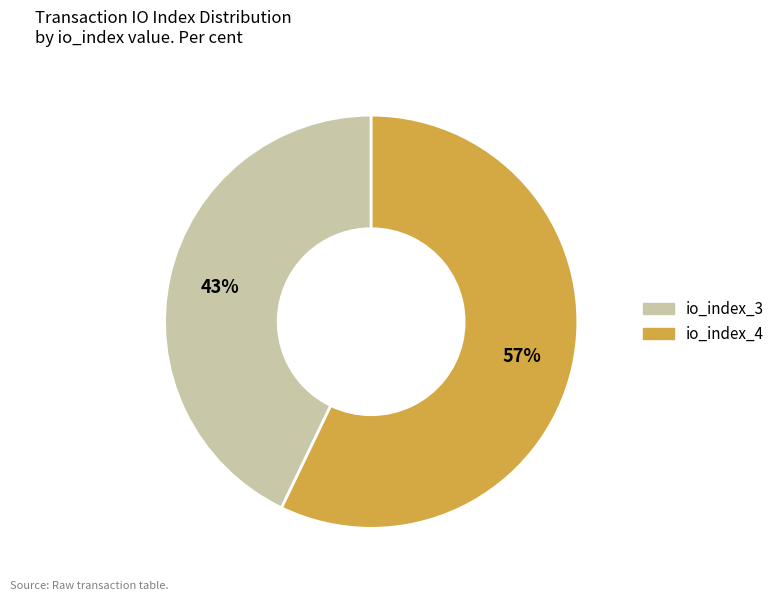

Is it true that io_index_3 is 56% of the pie?

False